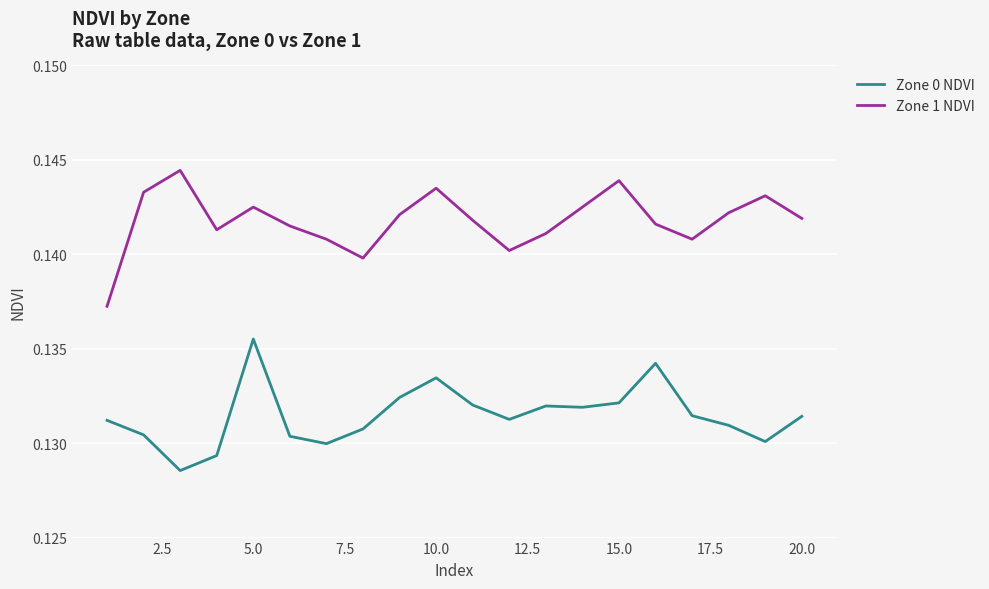

How many lines are shown in the chart?

2